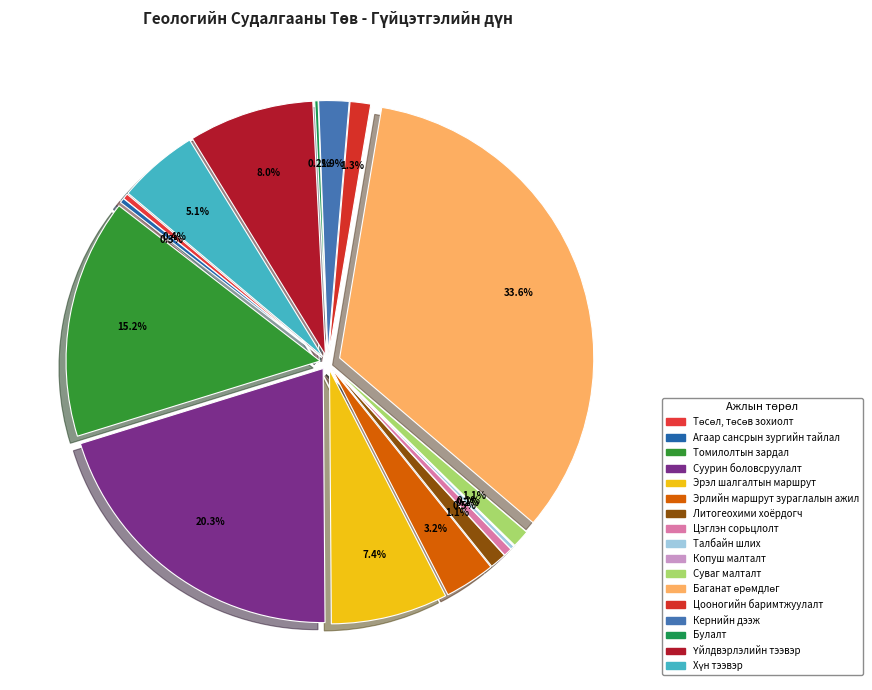

Approximately how many times larger is the value at Төсөл, төсөв зохиолт compared to Суваг малталт?

0.3